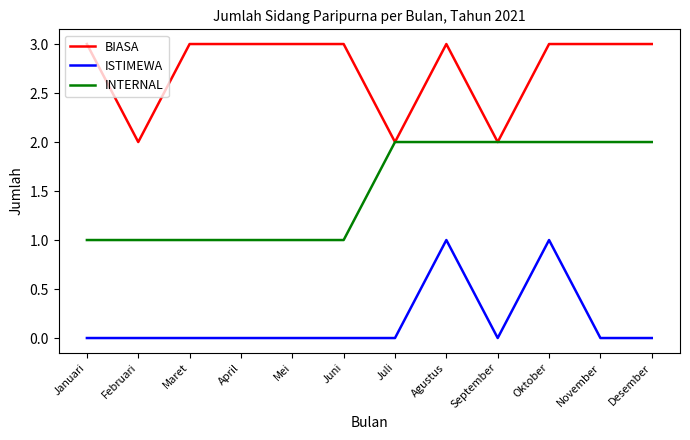

Which series has the largest total across all categories?

BIASA